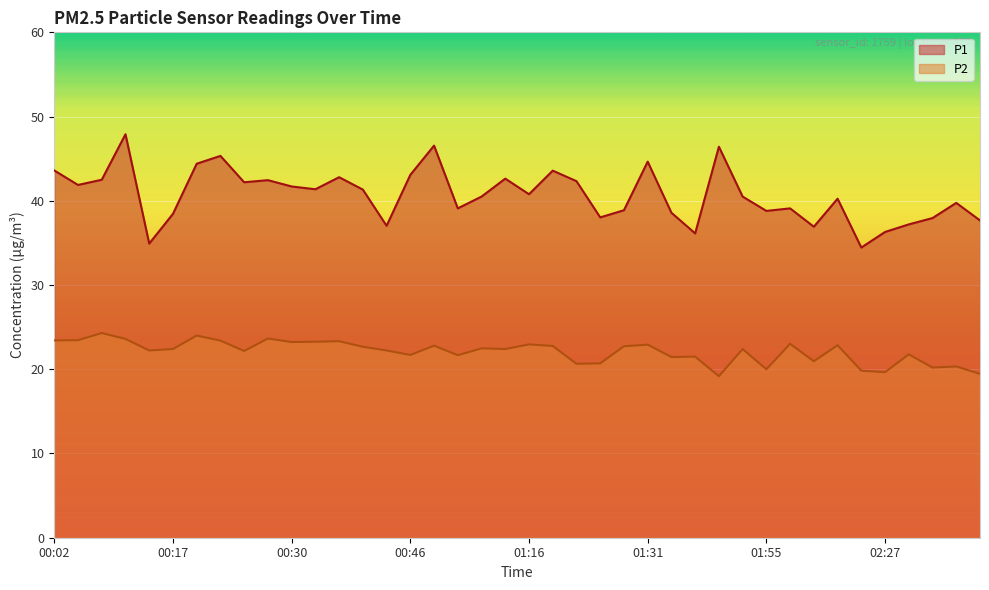

Where is the first local maximum for P2?

00:07